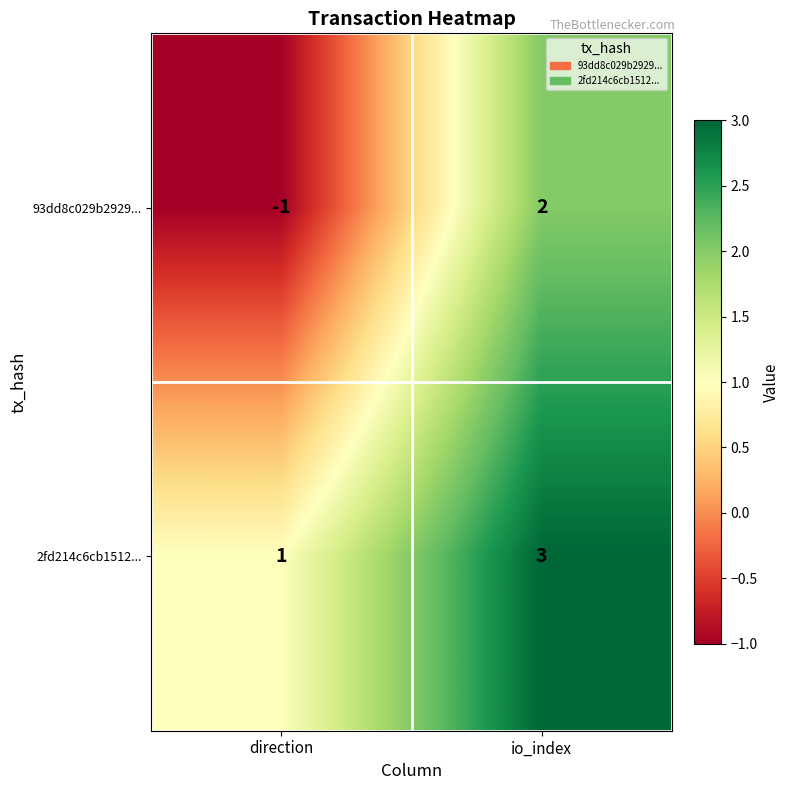

Which series has the largest total across all categories?

2fd214c6cb1512...